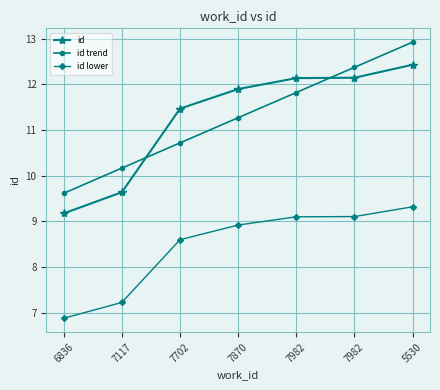

At which category is the sum across all series the highest?

5530